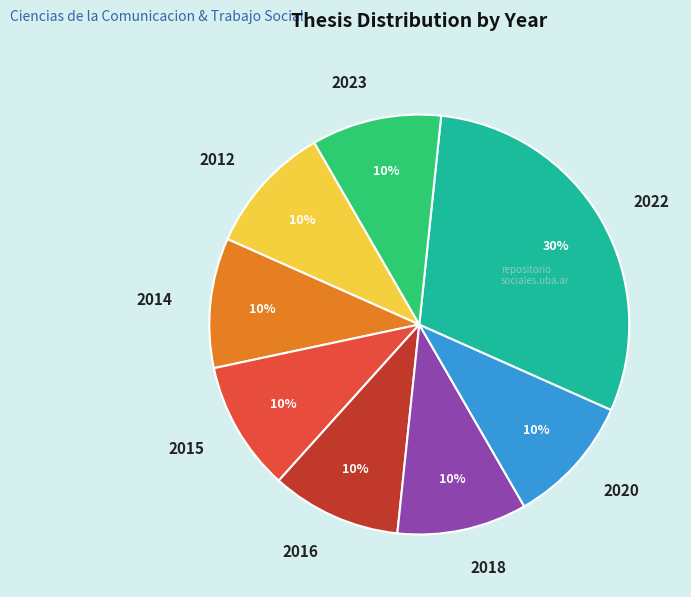

How many slices are in this pie chart?

8